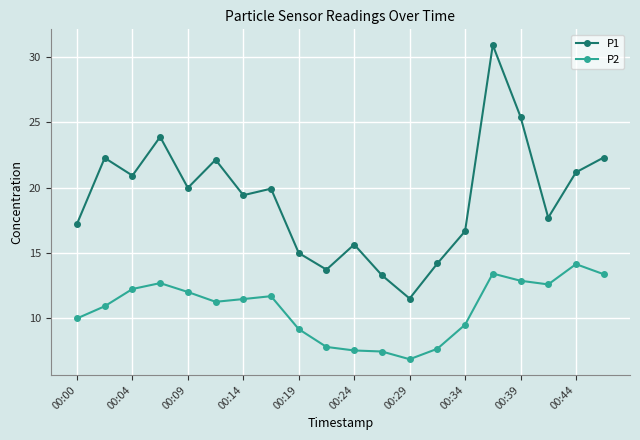

What is the minimum value shown in the chart?

6.9